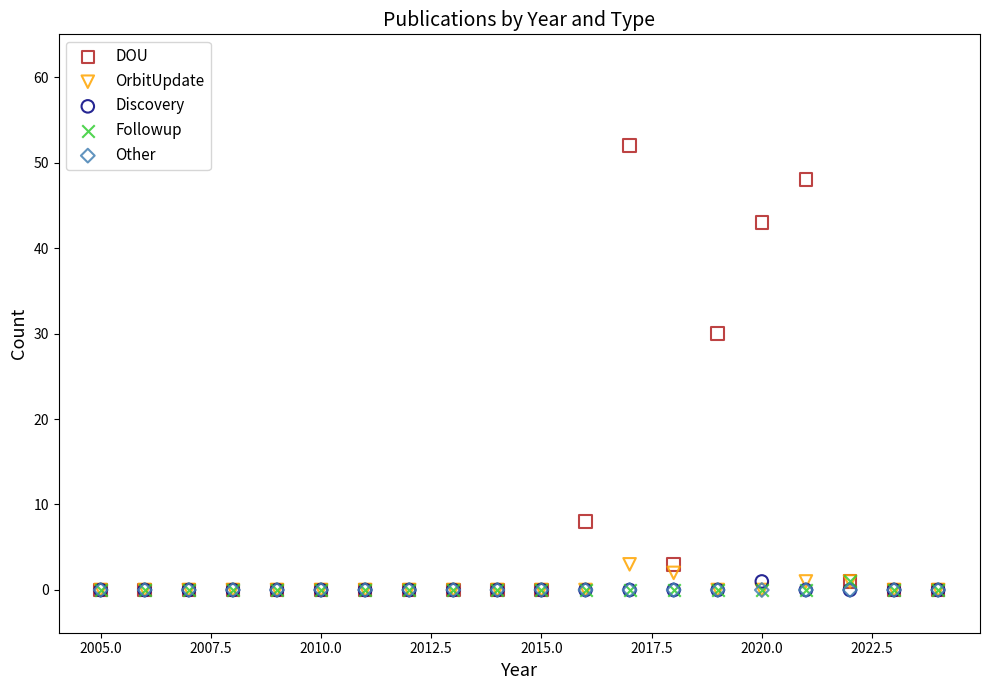

What are all the series names shown in the legend?

DOU, OrbitUpdate, Discovery, Followup, Other